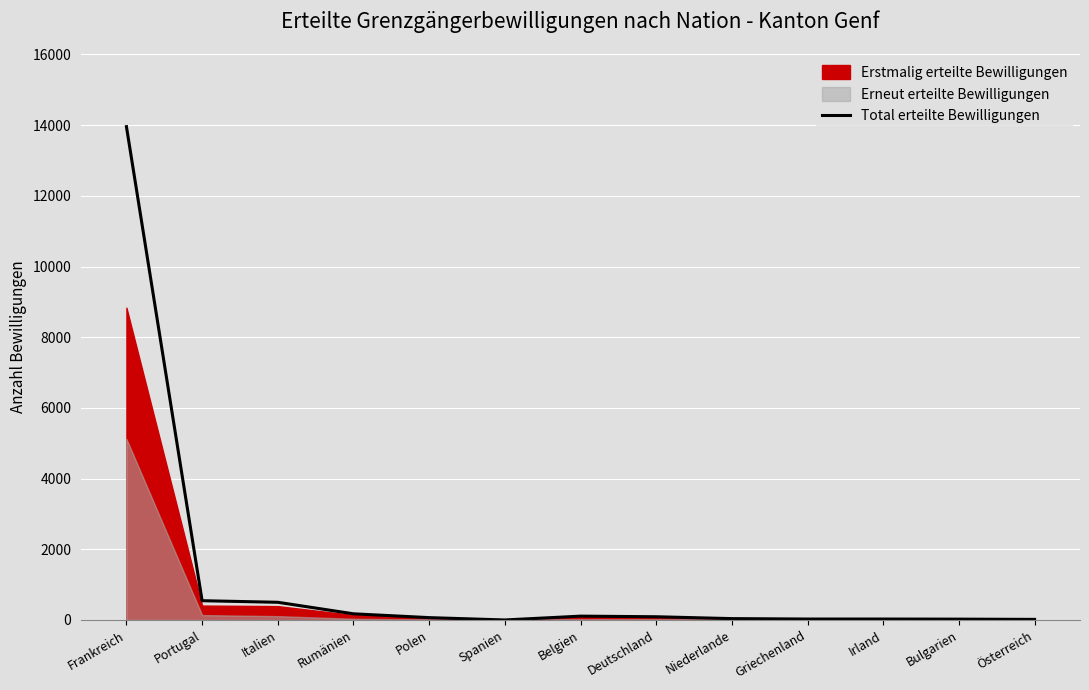

How many lines are shown in the chart?

1